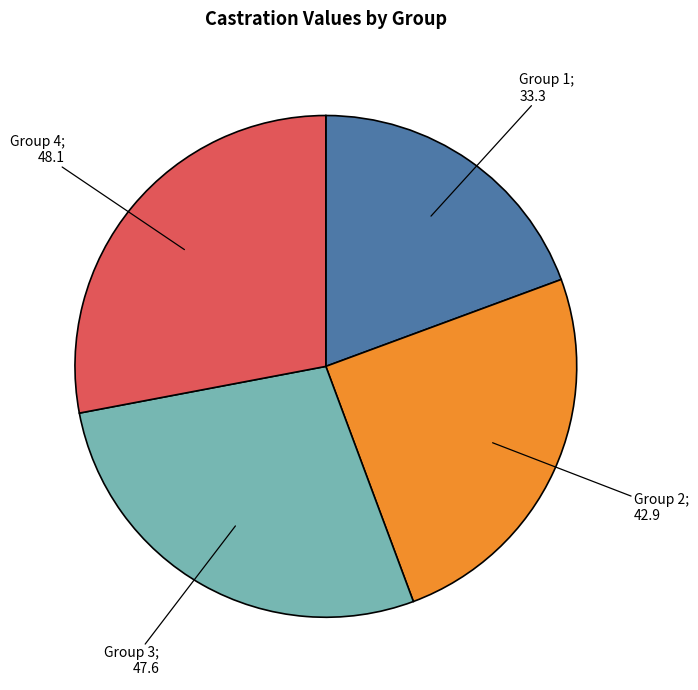

How many slices are in this pie chart?

4